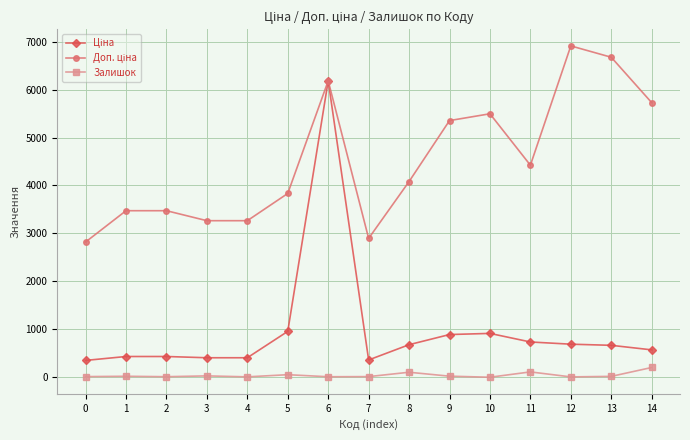

At which category is the sum across all series the highest?

6